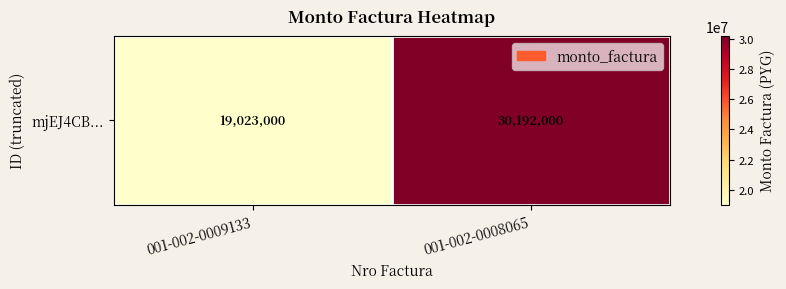

Which label corresponds to the smallest value in the chart?

001-002-0009133